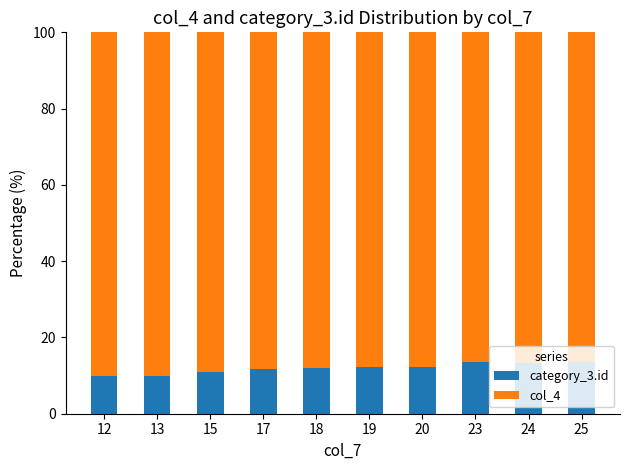

What is the sum of all category_3.id values?

119.2